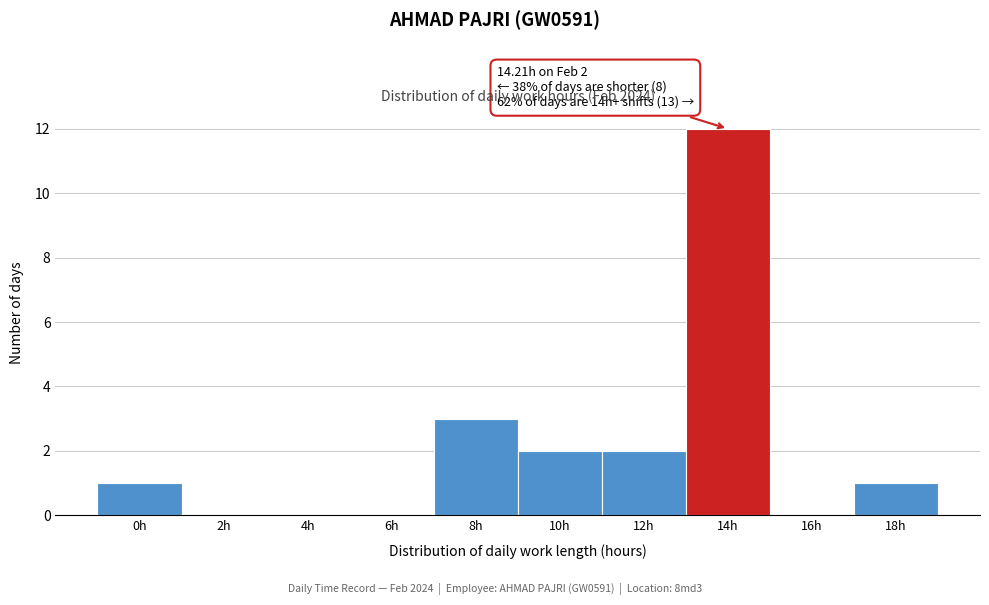

Reading right to left, list all the values displayed in this chart.

18h=1	16h=0	14h=12	12h=2	10h=2	8h=3	6h=0	4h=0	2h=0	0h=1